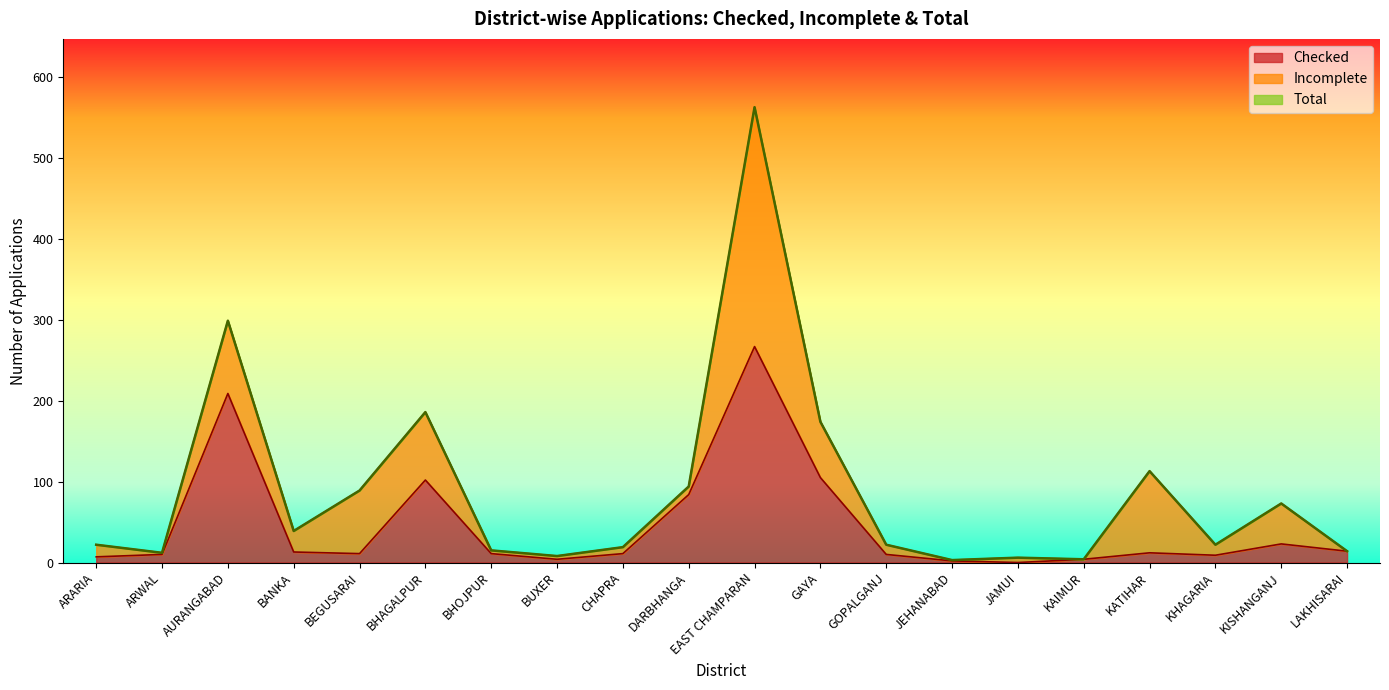

What is the maximum value for Checked?

267